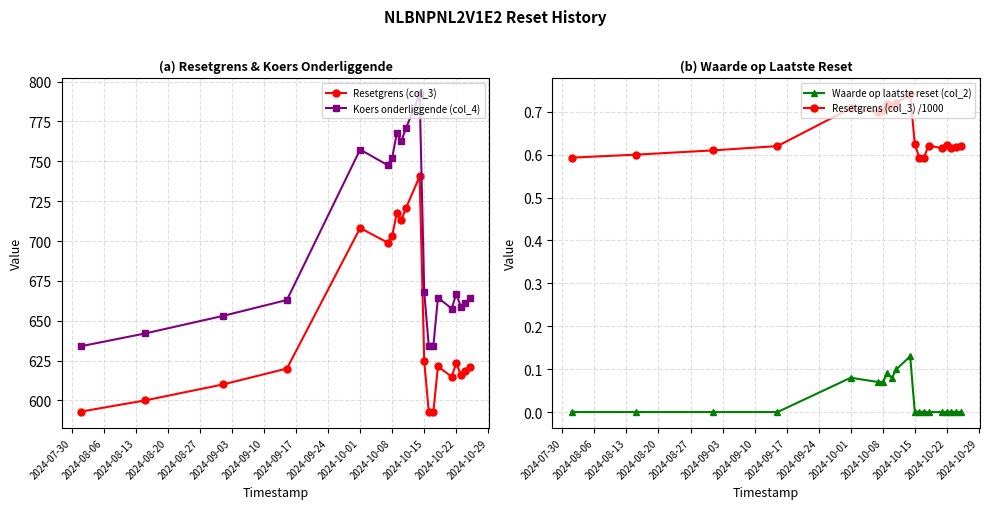

True or false: Waarde op laatste reset (col_2) has a value of 0.0 at 2024-10-22.

True